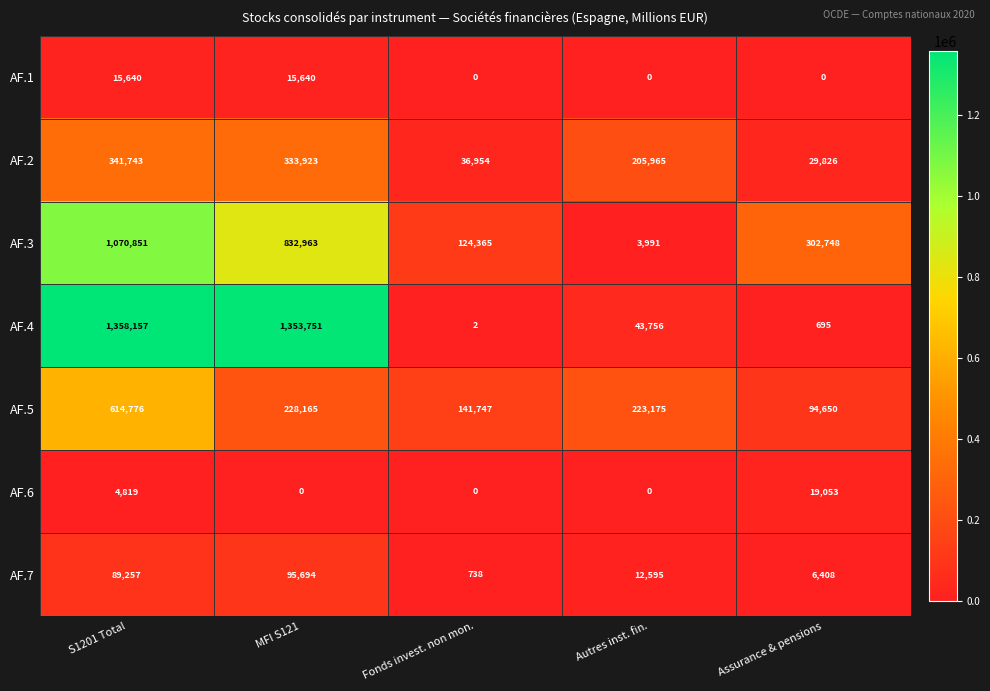

Which category has the highest value across all series?

S1201 Total